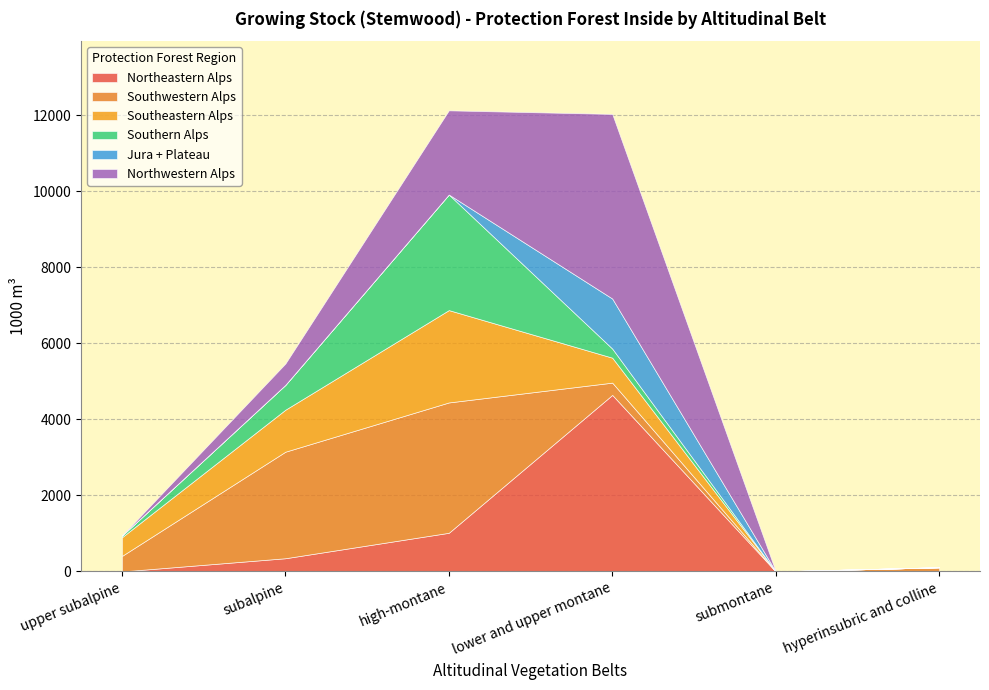

The value of Northwestern Alps at lower and upper montane is 7527. True or false?

False